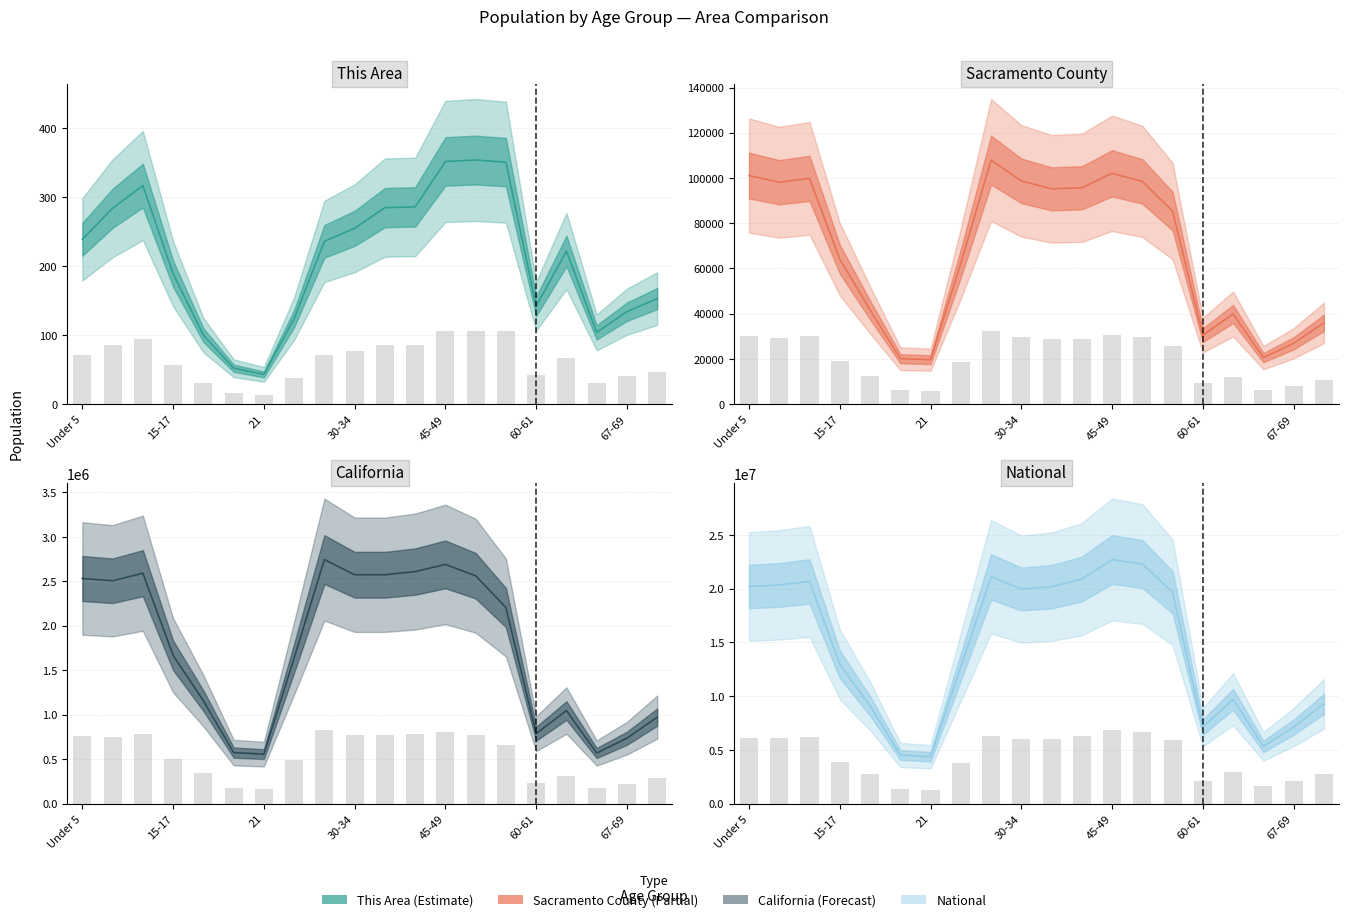

What is the sum of the Sacramento County estimate values at 14 and 19?

121223